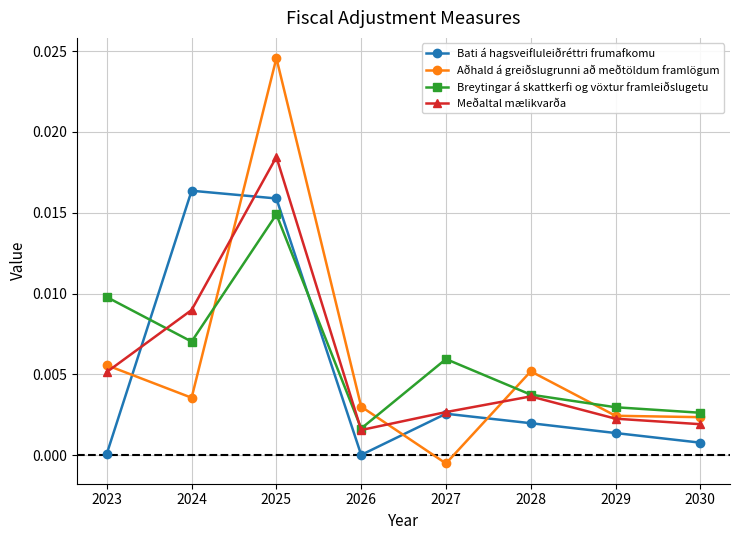

True or false: Bati á hagsveifluleiðréttri frumafkomu has a value of 0.0 at 2025.

True